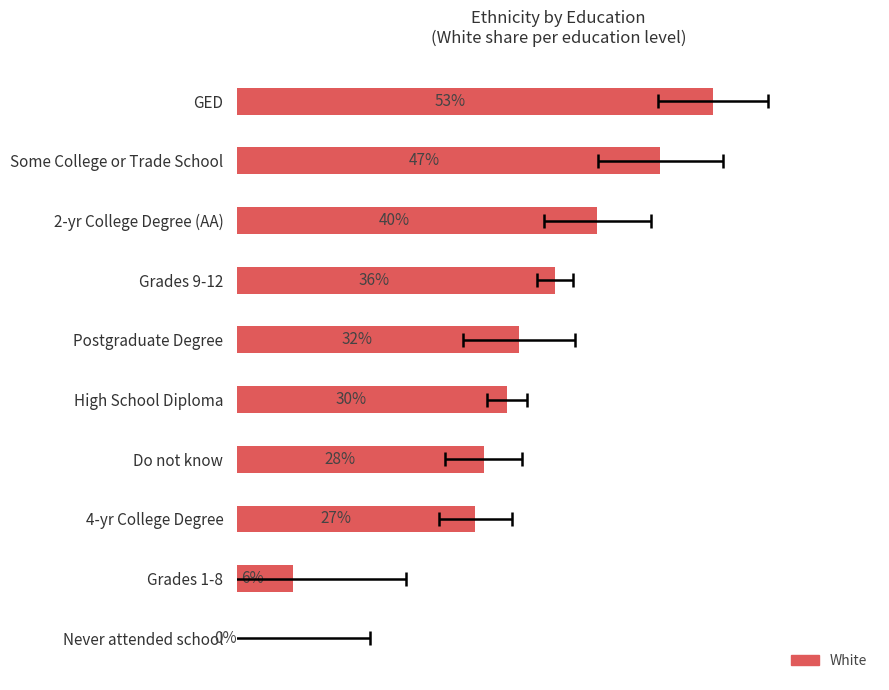

Reading right to left, list all the values displayed in this chart.

0.0	6.3	26.7	27.6	30.2	31.6	35.6	40.4	47.4	53.3